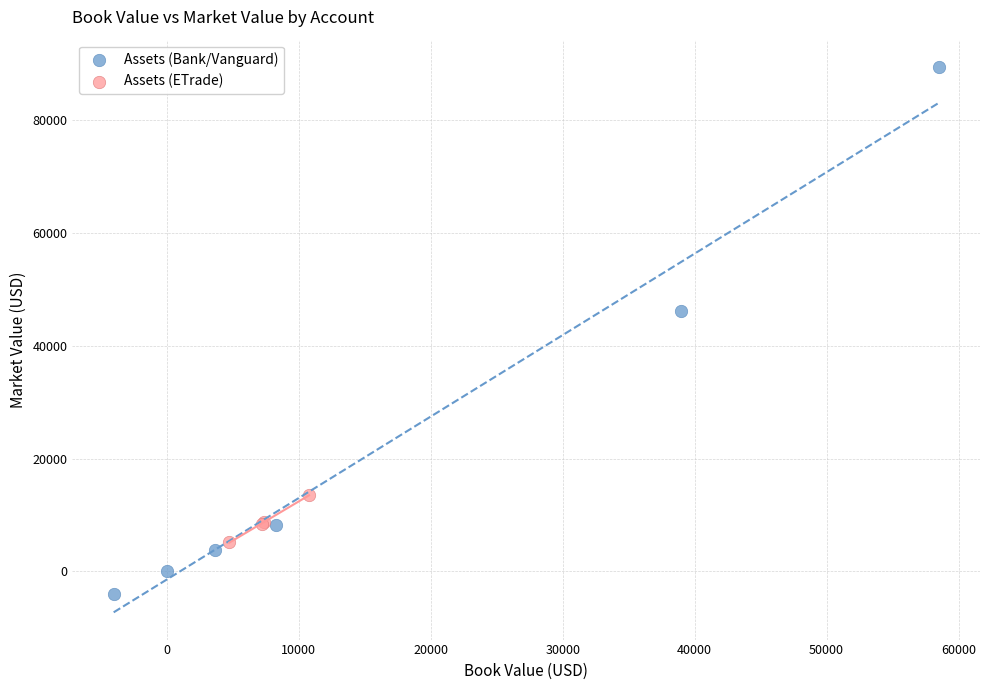

Which series contains the lowest Y value?

Assets (Bank/Vanguard)